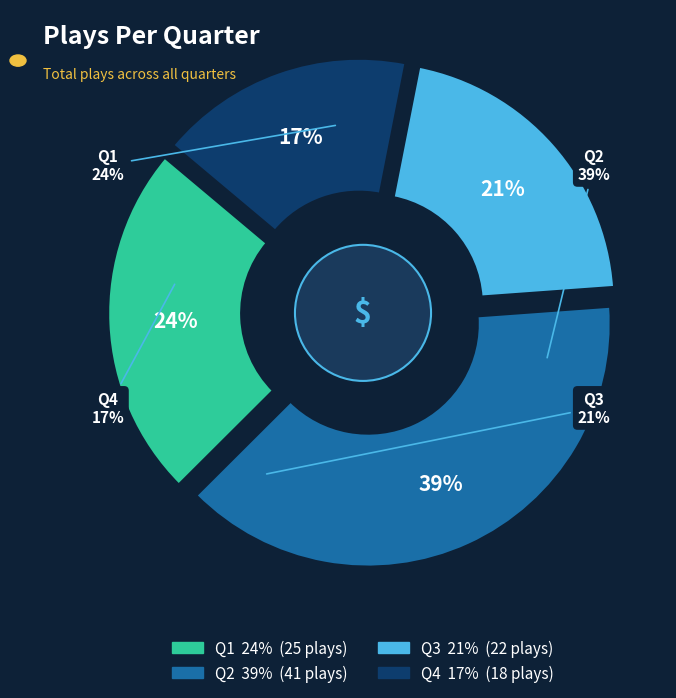

Rank the categories by value from highest to lowest.

Q2, Q1, Q3, Q4